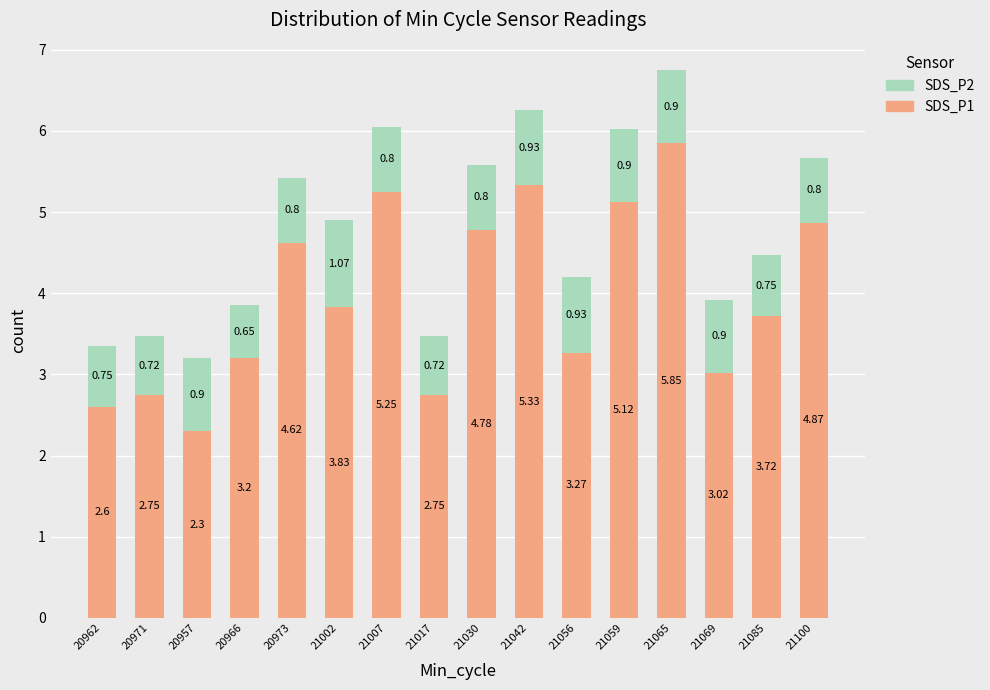

What is the sum of all SDS_P1 values?

63.3